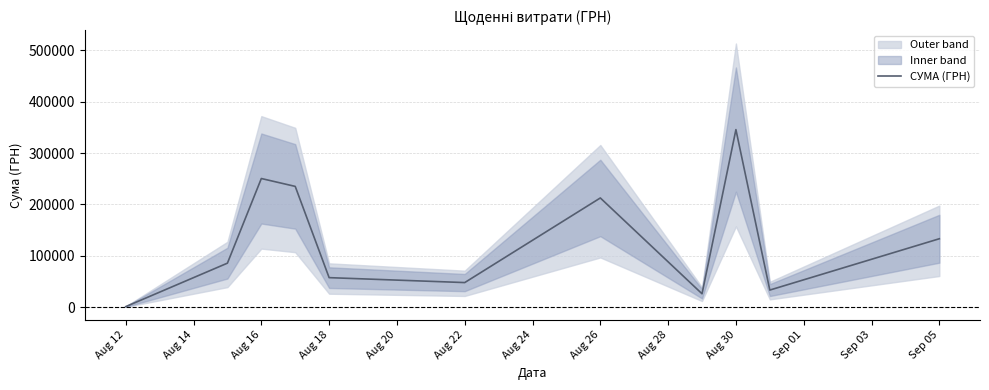

Is it true that the value at Aug 12 is 1310.4?

False